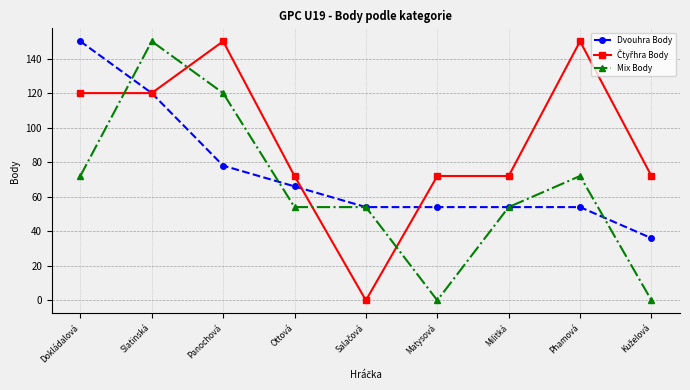

What is the label of the 7th point from the right?

Panochová